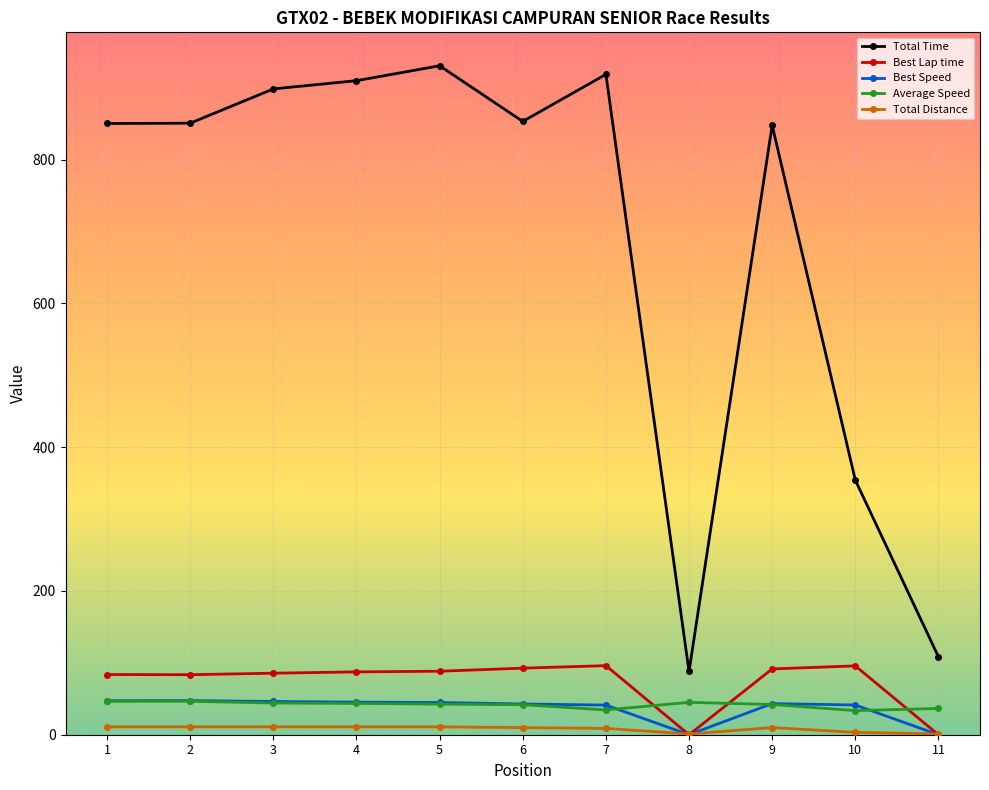

What is the greatest value displayed?

930.6